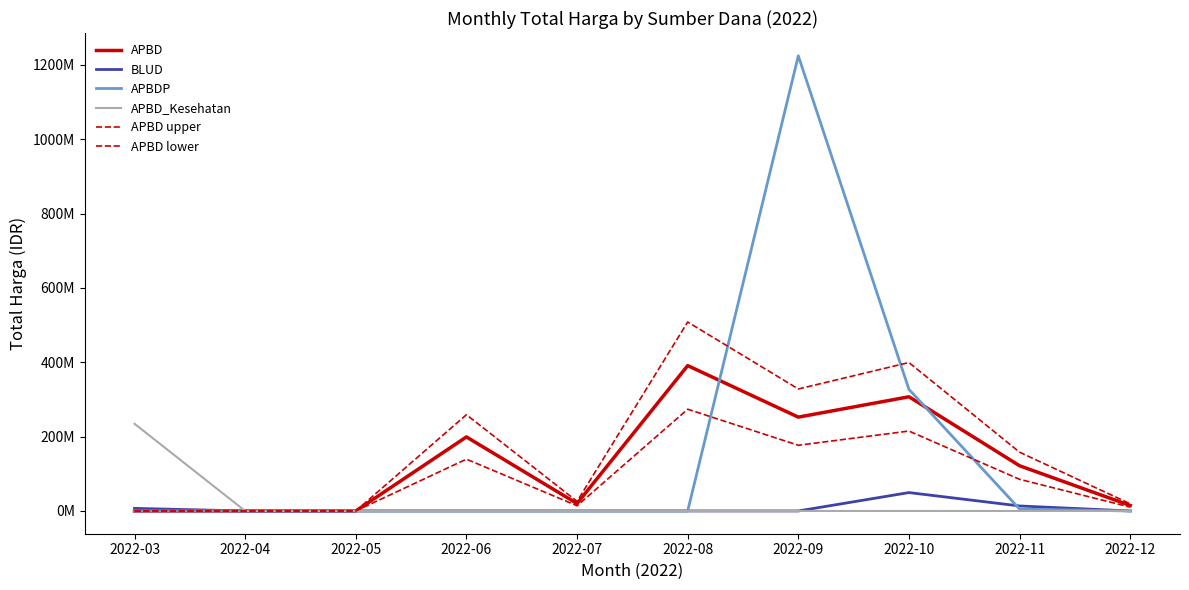

Reading right to left, transcribe all the data shown in this chart.

APBD: 2022-12=14750000	2022-11=121640000	2022-10=307200000	2022-09=252477000	2022-08=391075000	2022-07=19950000	2022-06=199200000	2022-05=0	2022-04=0	2022-03=0
BLUD: 2022-12=0	2022-11=13442000	2022-10=49478000	2022-09=0	2022-08=0	2022-07=0	2022-06=0	2022-05=0	2022-04=0	2022-03=6936000
APBDP: 2022-12=0	2022-11=5093000	2022-10=327118150	2022-09=1224682000	2022-08=0	2022-07=0	2022-06=0	2022-05=0	2022-04=0	2022-03=0
APBD_Kesehatan: 2022-12=0	2022-11=0	2022-10=0	2022-09=0	2022-08=0	2022-07=0	2022-06=0	2022-05=0	2022-04=0	2022-03=234615745
APBD upper: 2022-12=19175000	2022-11=158132000	2022-10=399360000	2022-09=328220100	2022-08=508397500	2022-07=25935000	2022-06=258960000	2022-05=0	2022-04=0	2022-03=0
APBD lower: 2022-12=10325000	2022-11=85148000	2022-10=215040000	2022-09=176733900	2022-08=273752500	2022-07=13965000	2022-06=139440000	2022-05=0	2022-04=0	2022-03=0